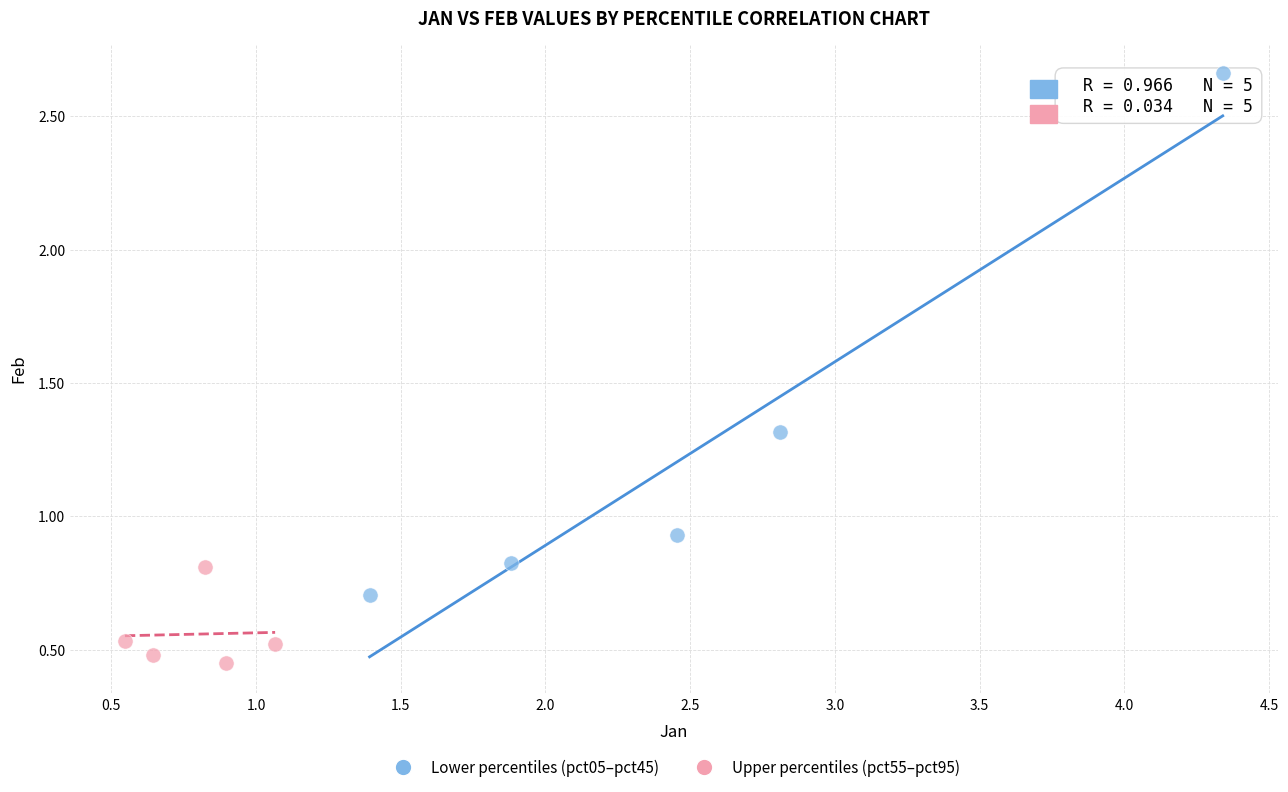

Which series has the widest spread of Y values?

Lower percentiles (pct05–pct45)